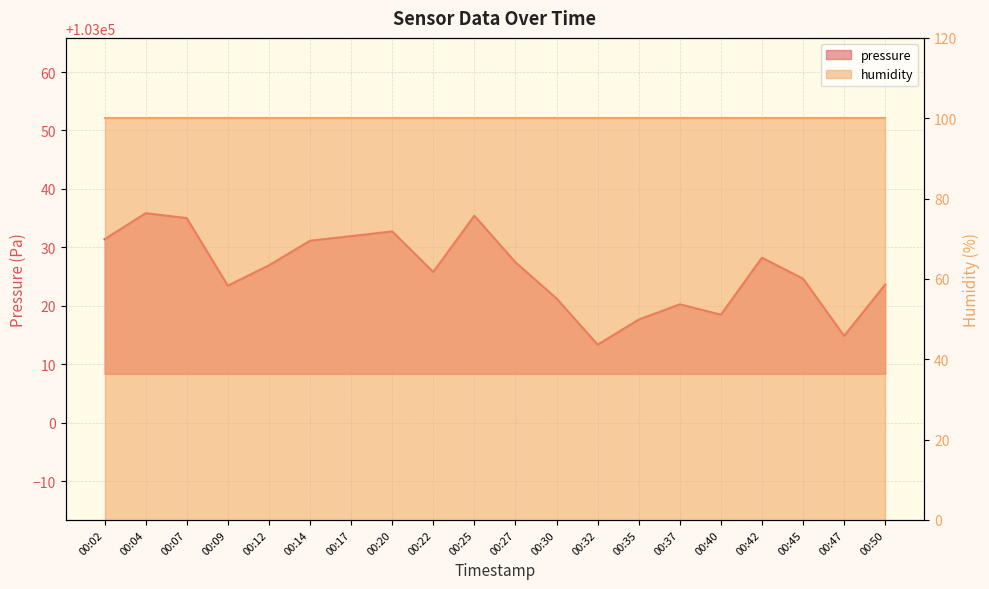

How many data points are above 103026?

10